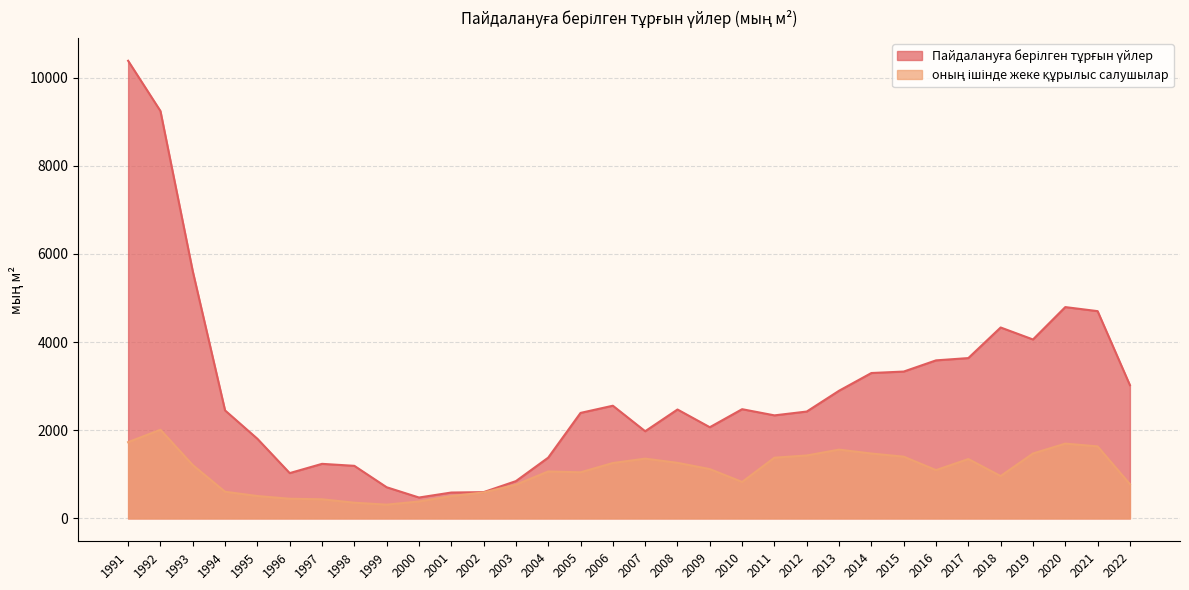

What is the total value across all series at 1997?

1672